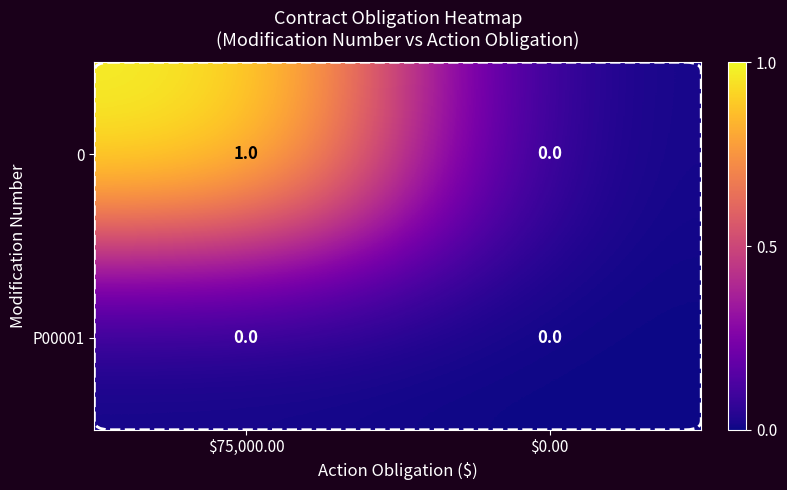

Which label corresponds to the largest value in the chart?

$75,000.00